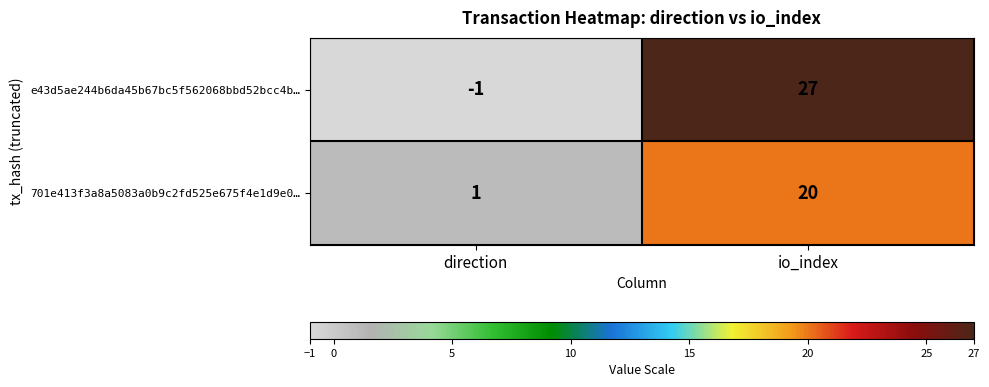

Where is 701e413f3a8a5083a0b9c2fd525e675f4e1d9e0… nearest to the value 10?

direction